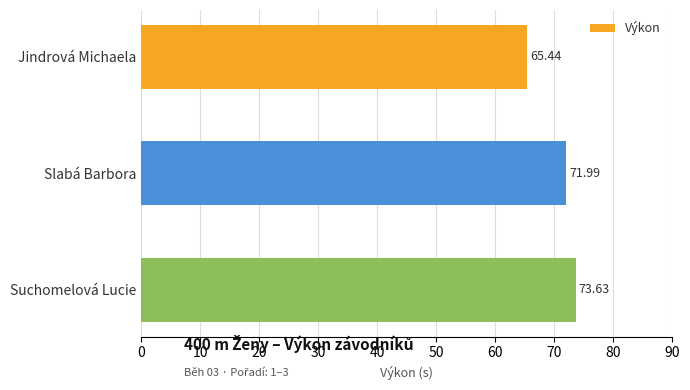

What is the difference between the maximum and minimum values?

8.2